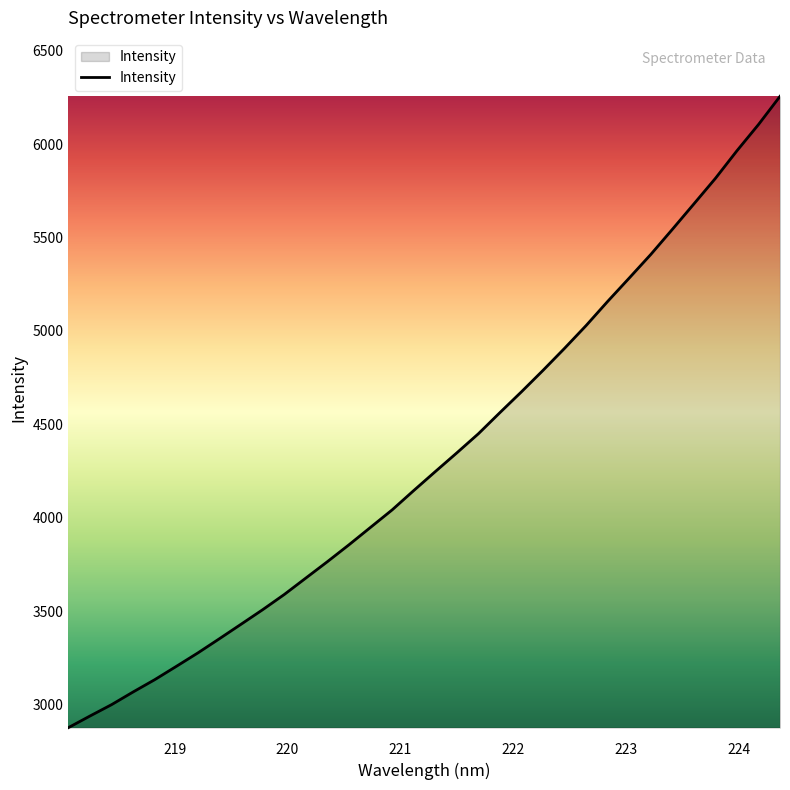

What is the minimum value shown in the chart?

2876.5